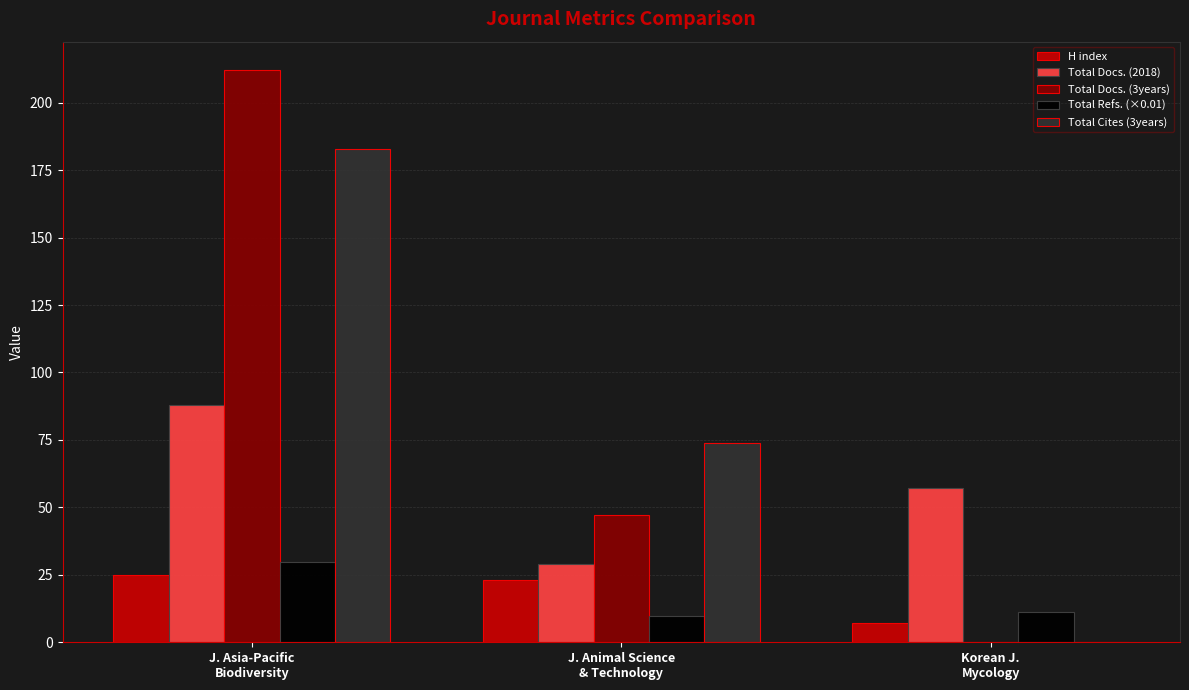

Is it true that Total Docs. (3years) equals 212.0 at J. Asia-Pacific
Biodiversity?

True